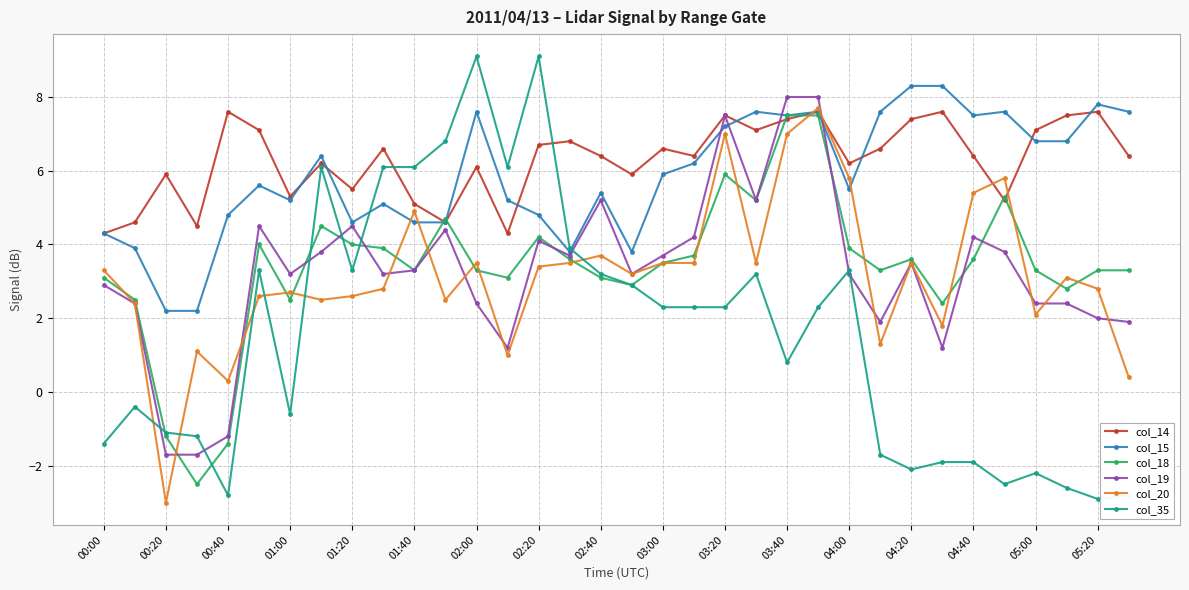

How many intersections are there between col_15 and col_35?

2